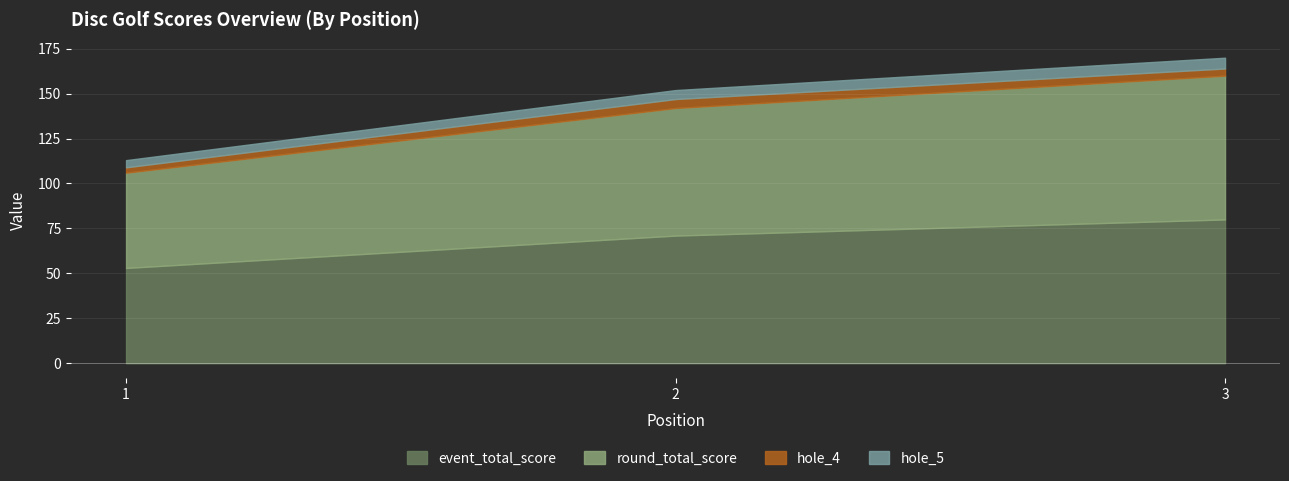

Reading right to left, extract all data points from this chart.

event_total_score: 80	71	53
round_total_score: 80	71	53
hole_4: 4	5	3
hole_5: 6	5	4